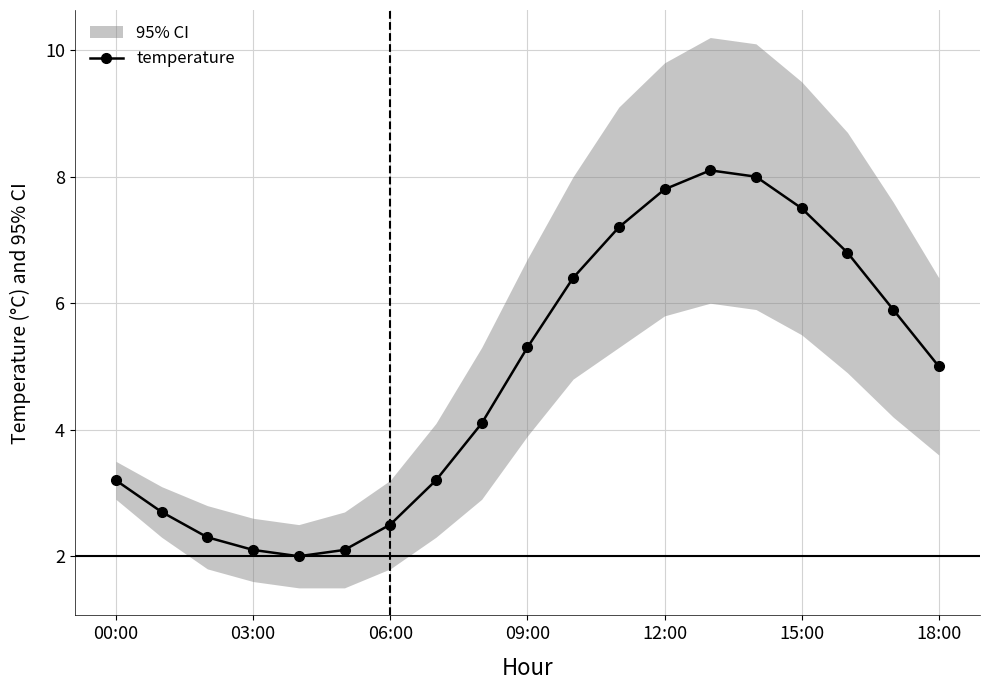

What is the minimum value for temperature?

2.0